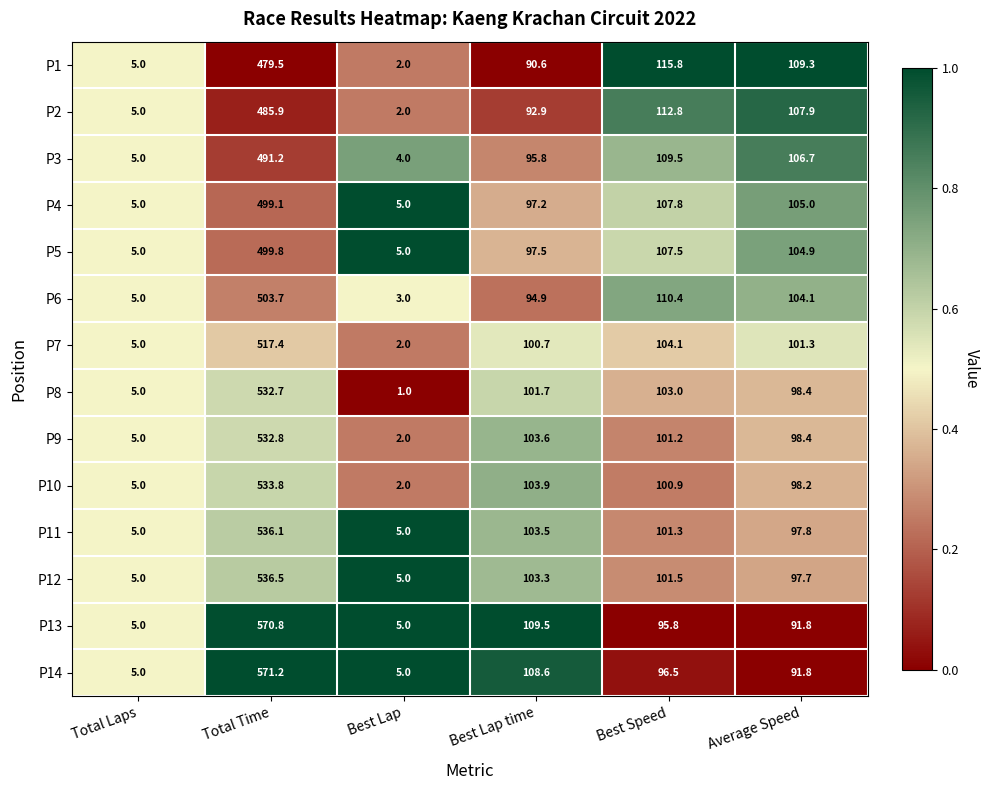

What is the greatest value displayed?

571.2